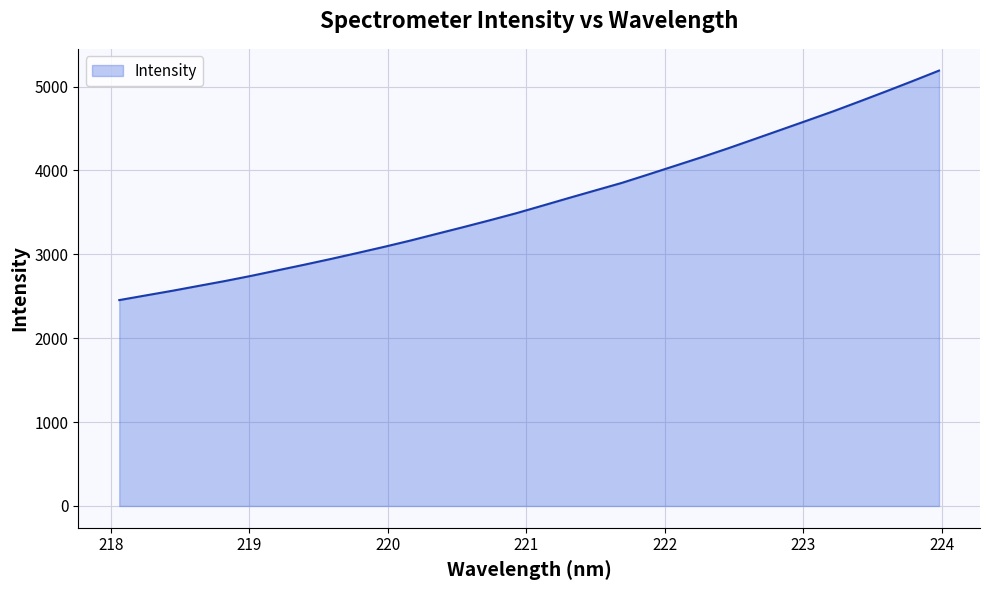

What is the smallest value displayed?

2454.9